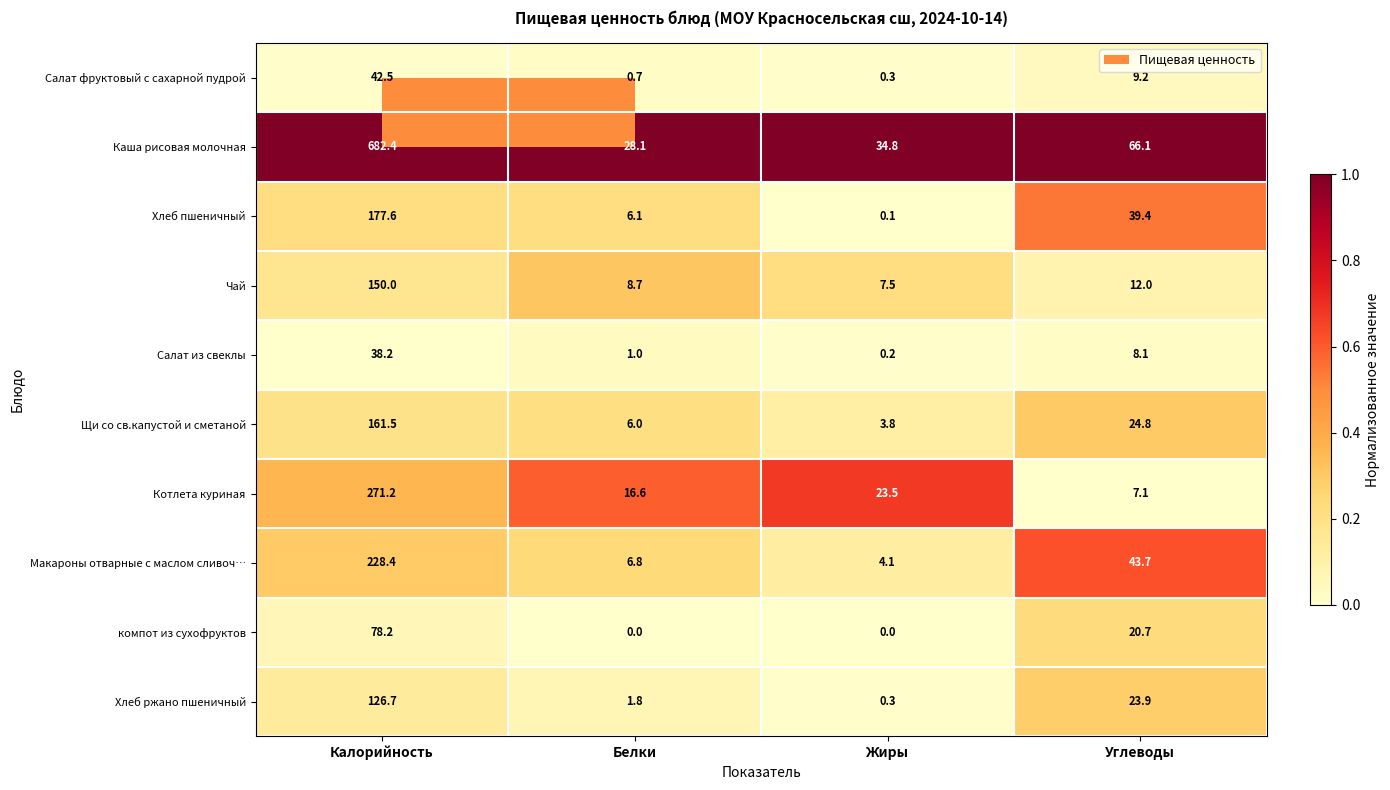

What is the average value of the Щи со св.капустой и сметаной series?

49.0